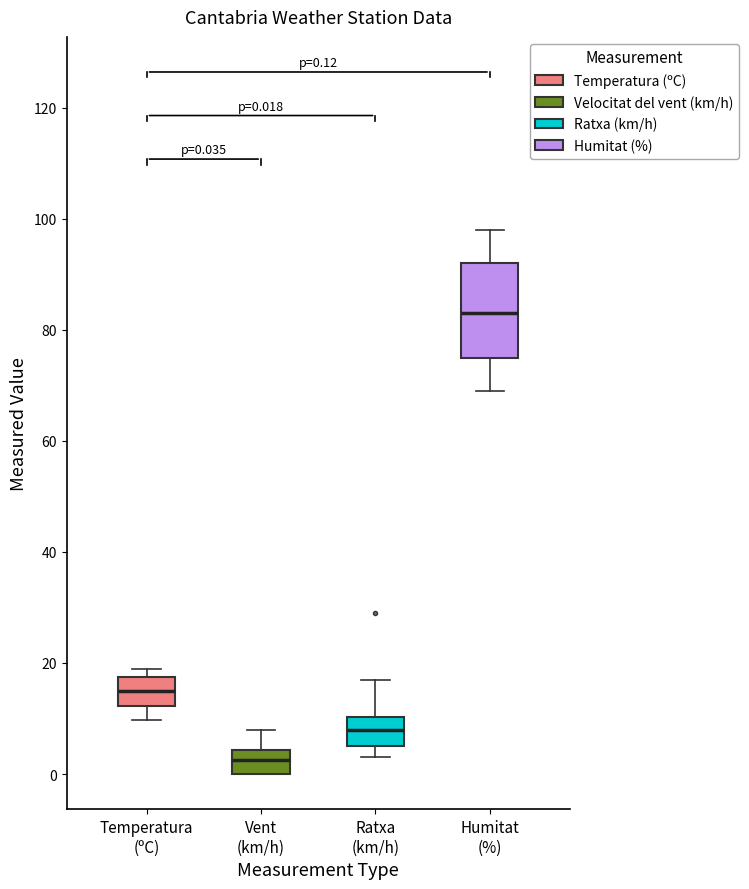

Which box's median line is the highest?

Humitat (%)